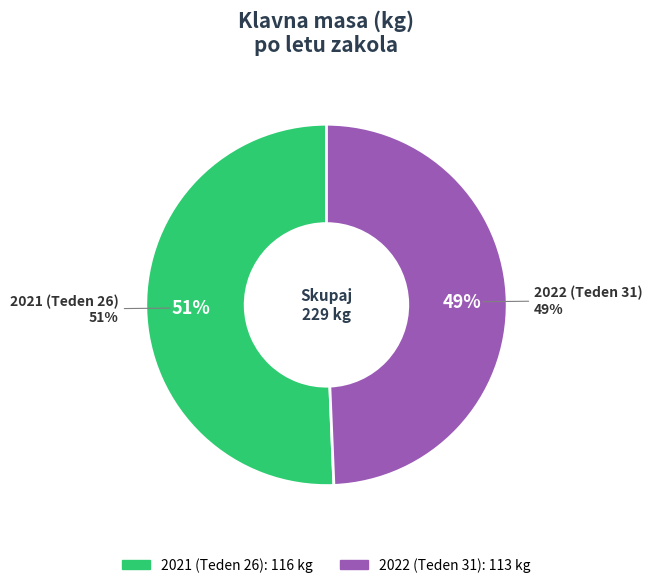

The 2022 (Teden 31) slice represents 49% of the pie. True or false?

True